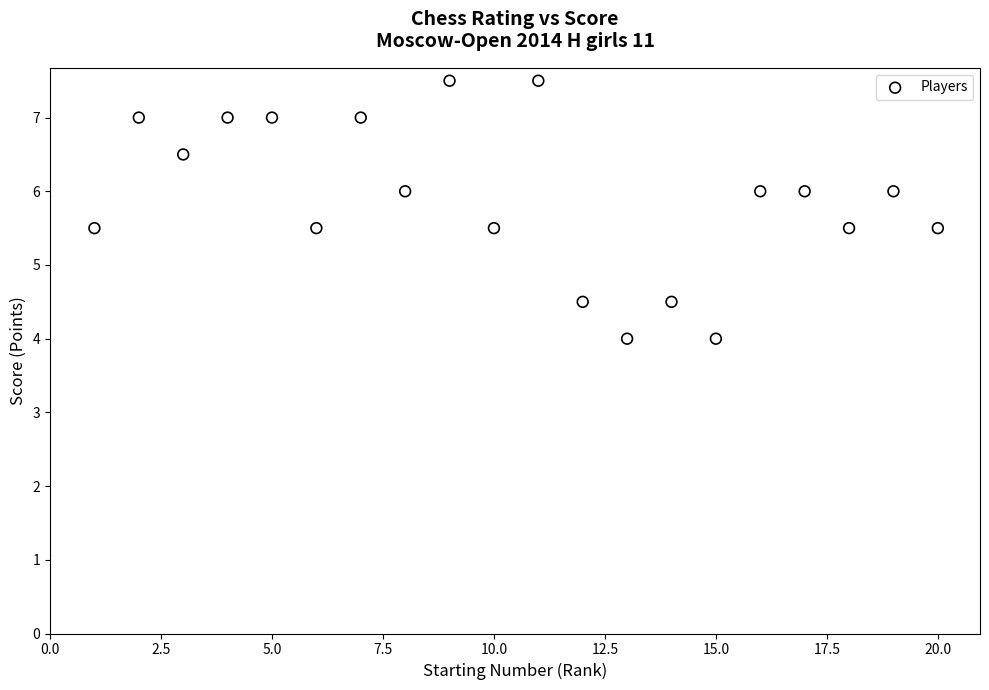

What is the range of Y values (max minus min)?

3.5